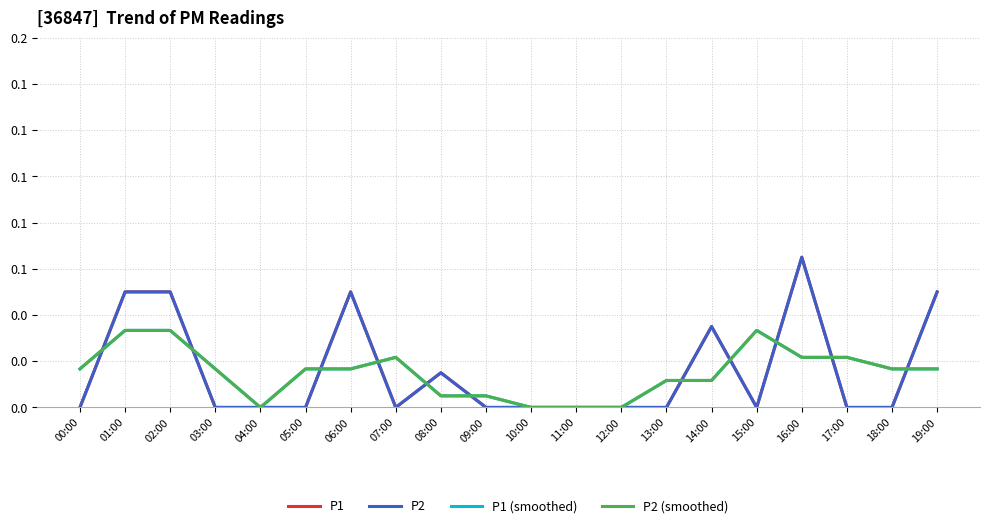

Does the chart display data point markers on the line(s)?

No